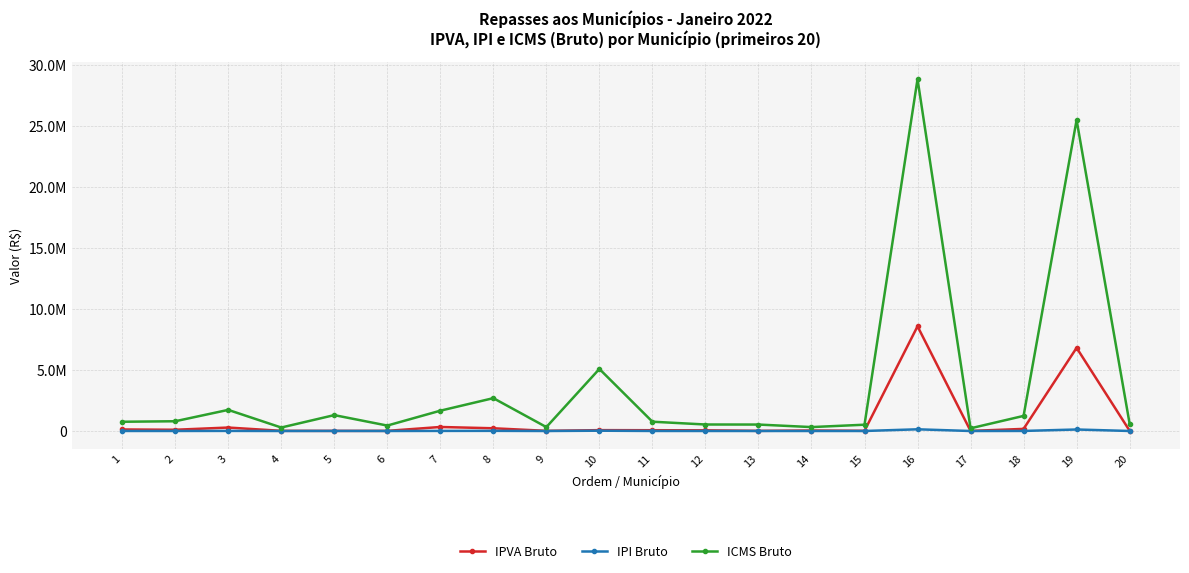

What are all the series names shown in the legend?

IPVA Bruto, IPI Bruto, ICMS Bruto